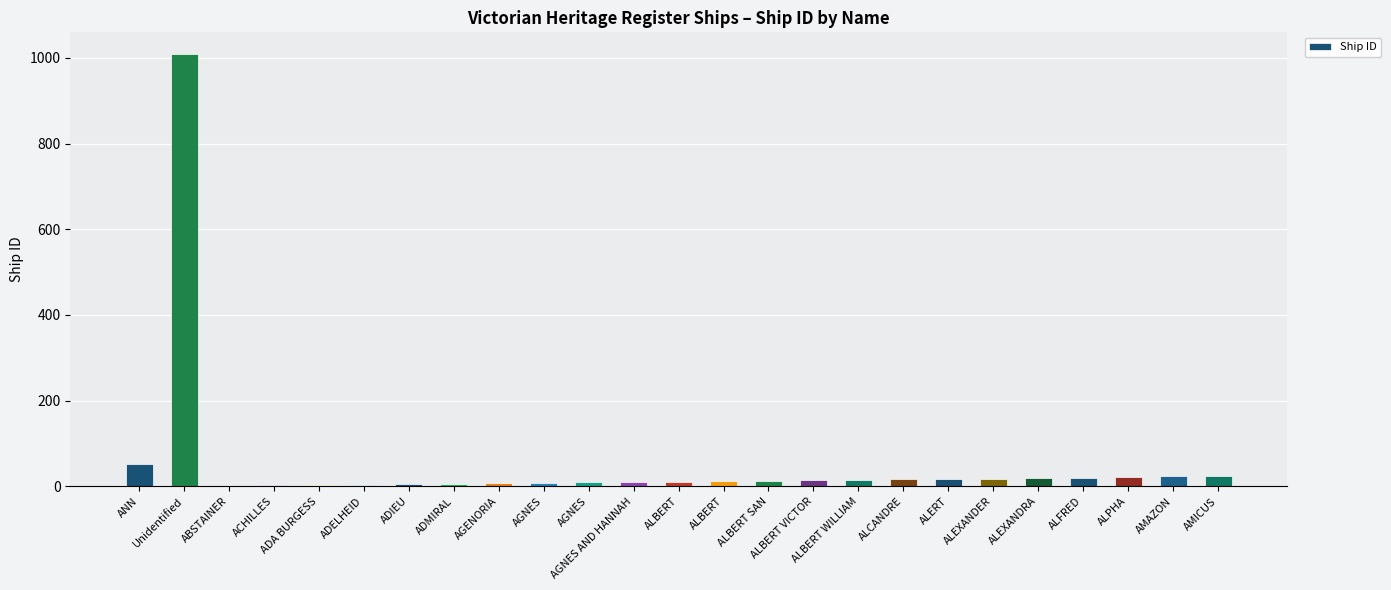

Are the bars horizontal?

No